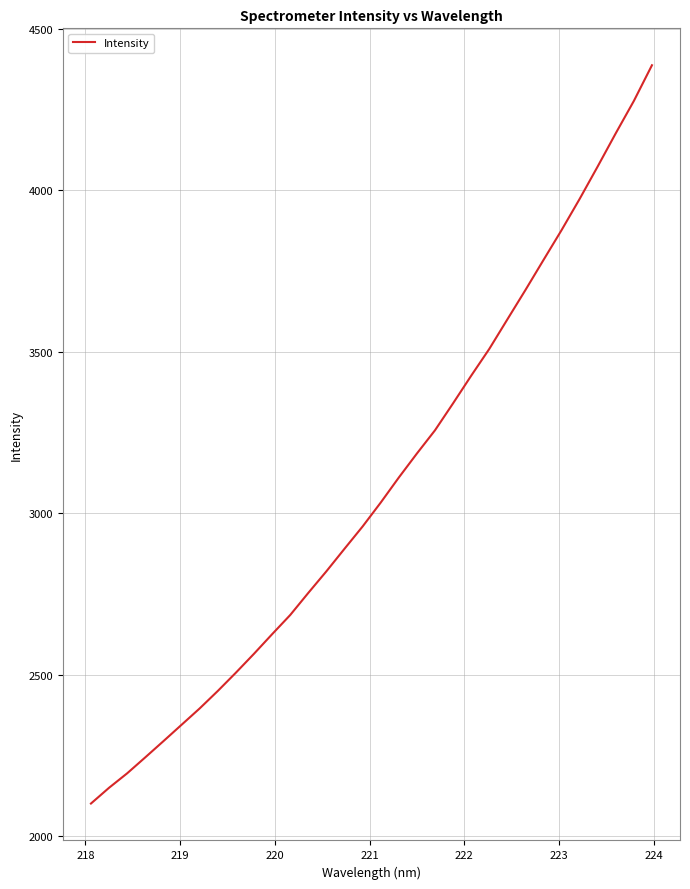

What is the smallest value displayed?

2101.8